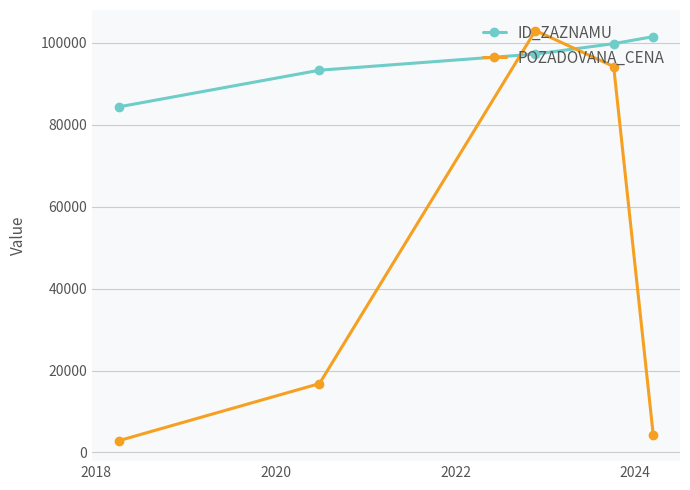

How many intersections are there between ID_ZAZNAMU and POZADOVANA_CENA?

2